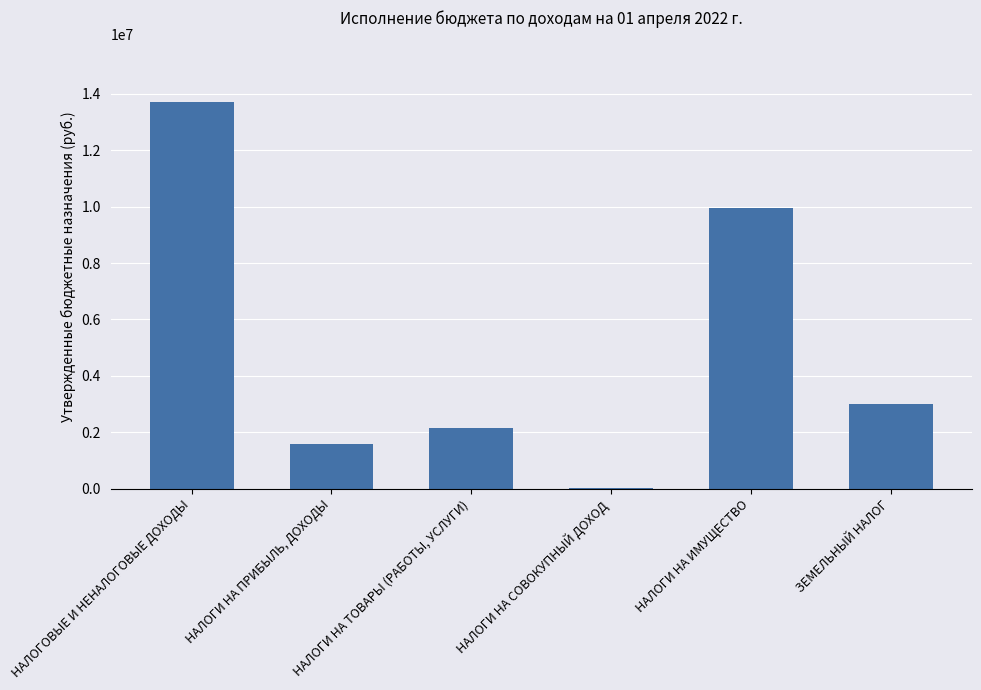

Read the value at НАЛОГИ НА ИМУЩЕСТВО, to the nearest 50.

9936250